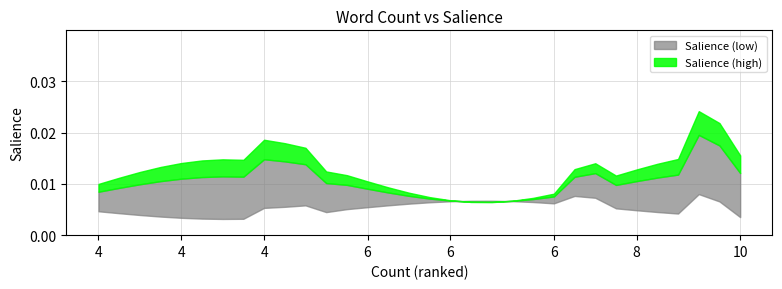

What is the sum of all values?

0.3